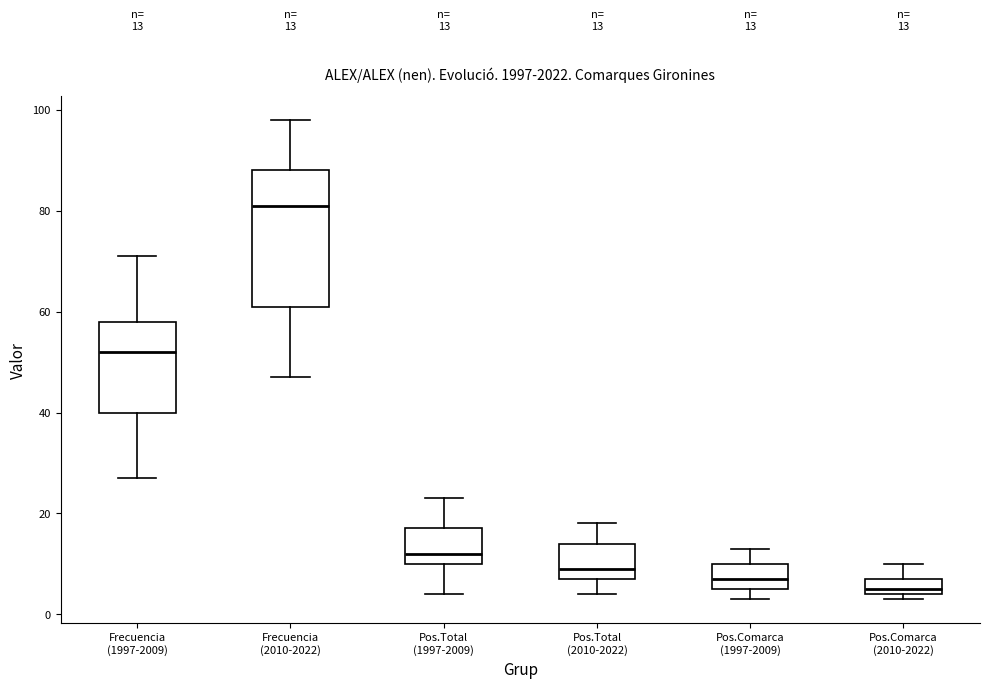

Which box has the highest median line?

Frecuencia (2010-2022)